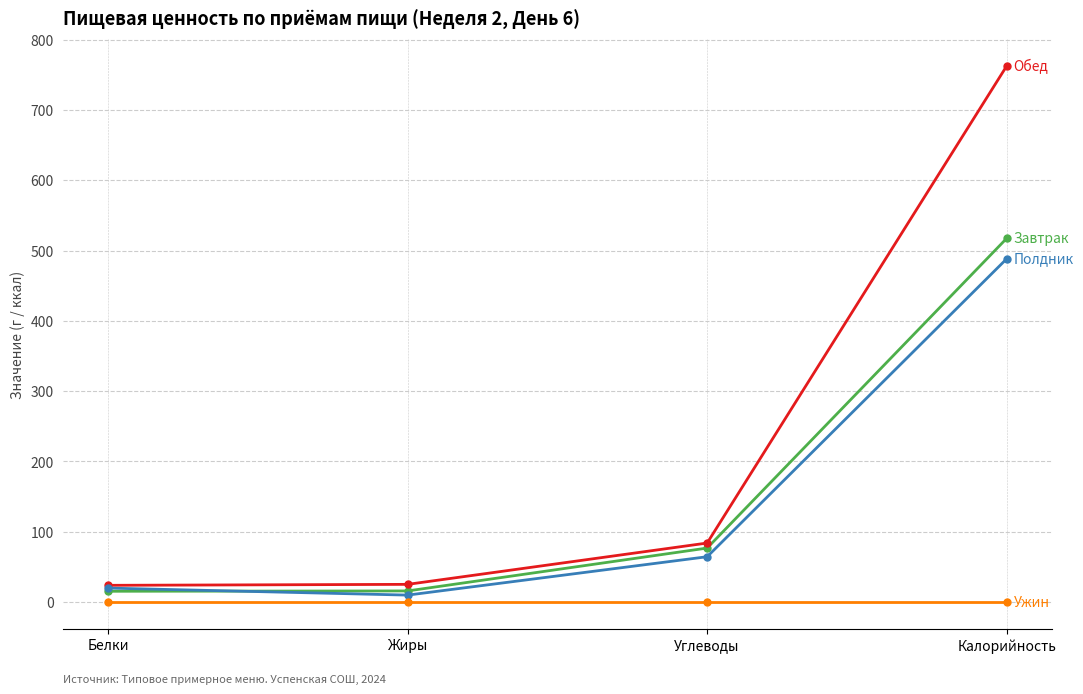

At which category is the sum across all series the highest?

Калорийность